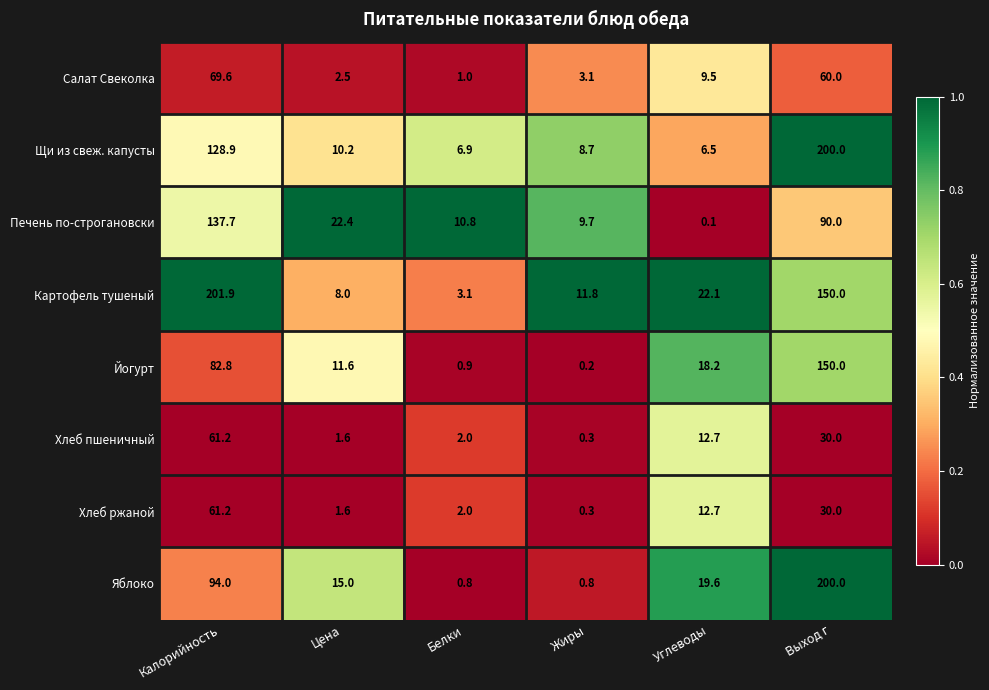

List the labels in order of Печень по-строгановски value, largest first.

Калорийность, Выход г, Цена, Белки, Жиры, Углеводы